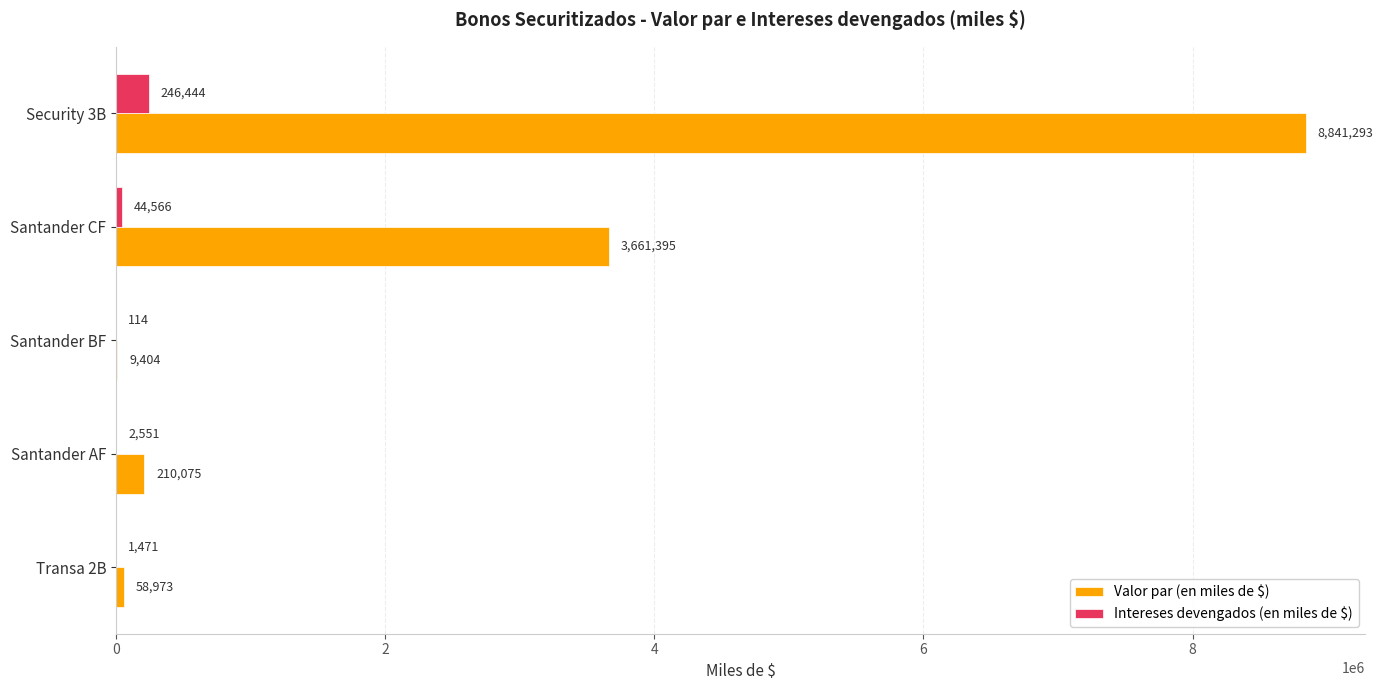

Which series has the largest total across all categories?

Valor par (en miles de $)